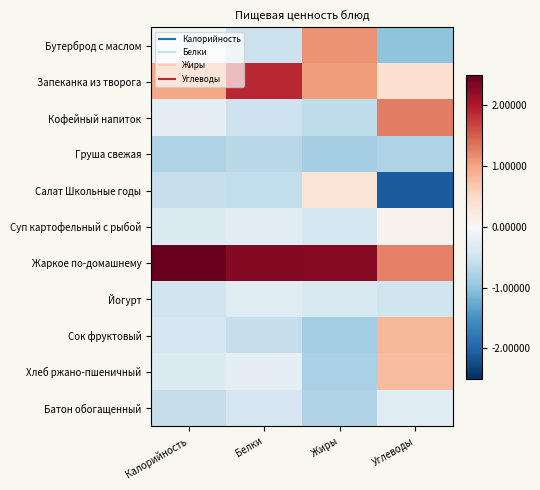

At Белки, list the series in order from smallest to largest.

Груша свежая, Салат Школьные годы, Сок фруктовый, Бутерброд с маслом, Кофейный напиток, Батон обогащенный, Йогурт, Суп картофельный с рыбой, Хлеб ржано-пшеничный, Запеканка из творога, Жаркое по-домашнему